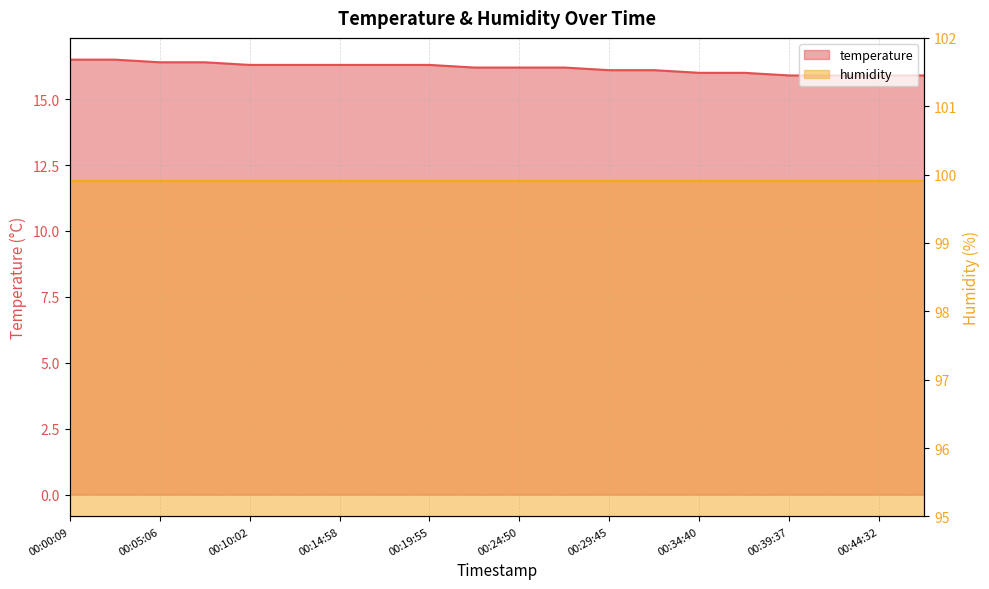

What is the minimum value shown in the chart?

15.9